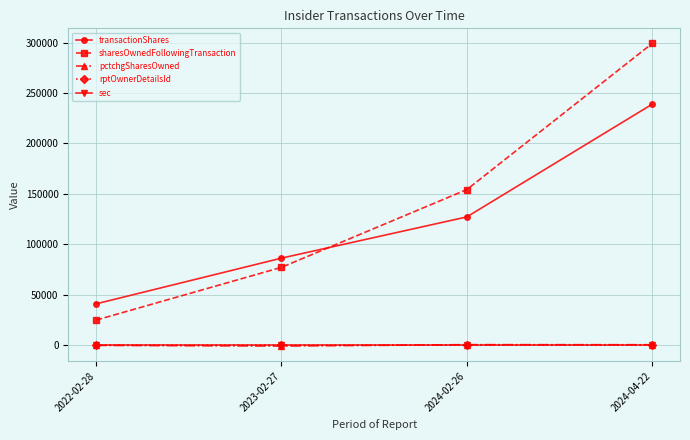

Does the chart have visible grid lines?

Yes